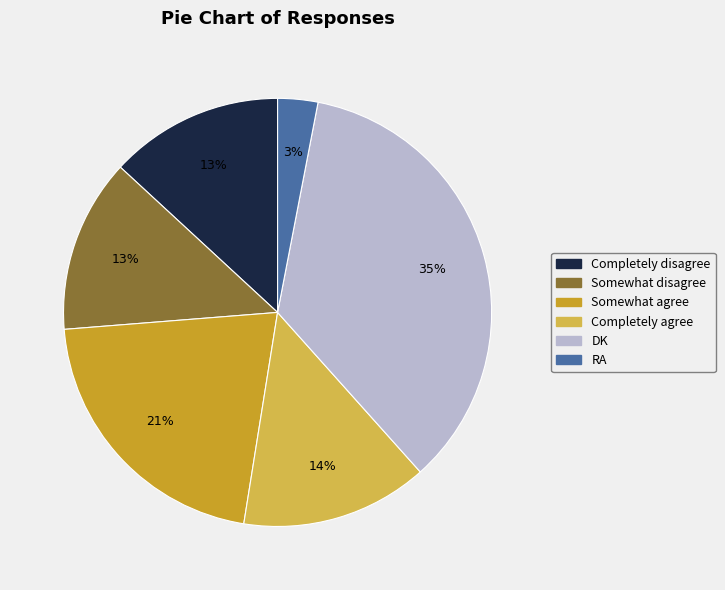

Which slice is the largest?

DK